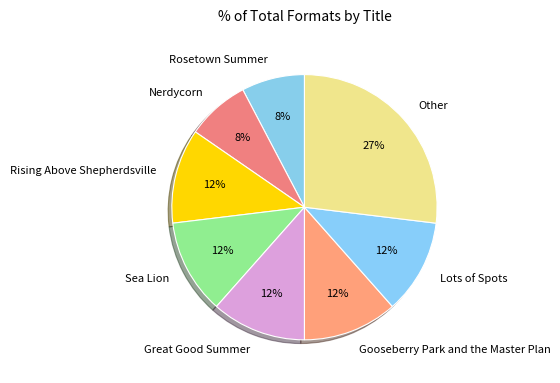

How many slices are in this pie chart?

8